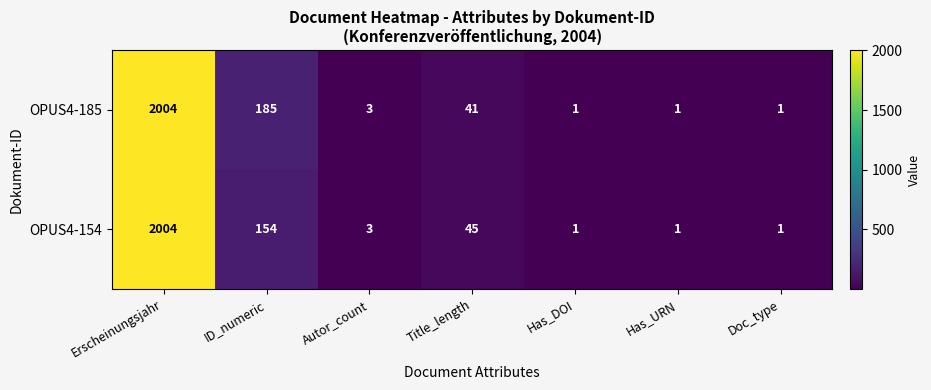

At which category is the sum across all series the highest?

Erscheinungsjahr